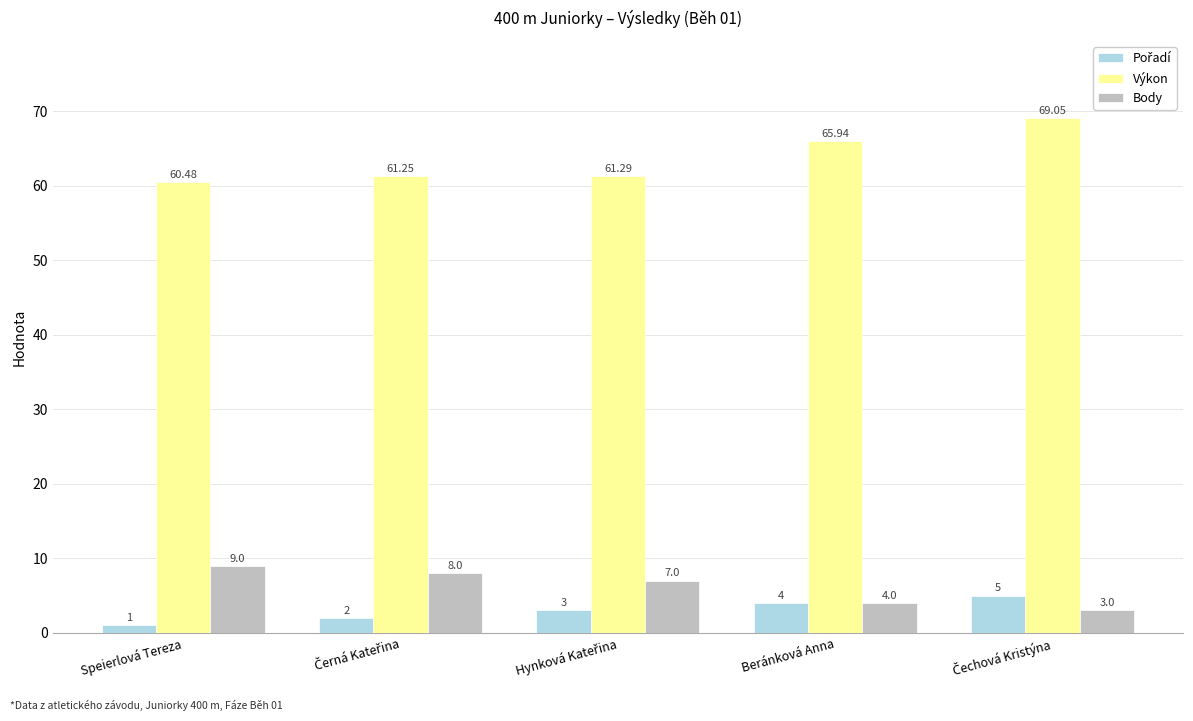

The value of Body at Speierlová Tereza is 12.9. True or false?

False